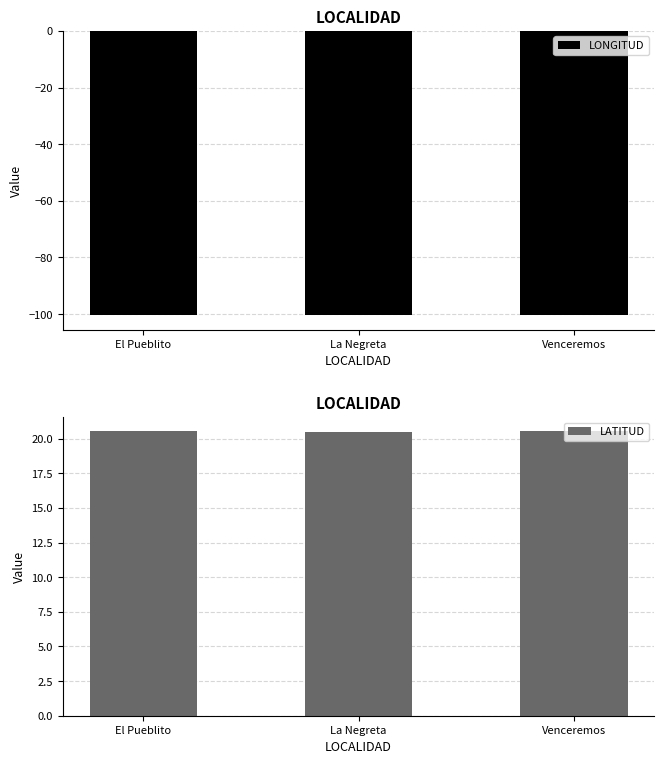

List the series in order of their overall mean, highest first.

LATITUD, LONGITUD